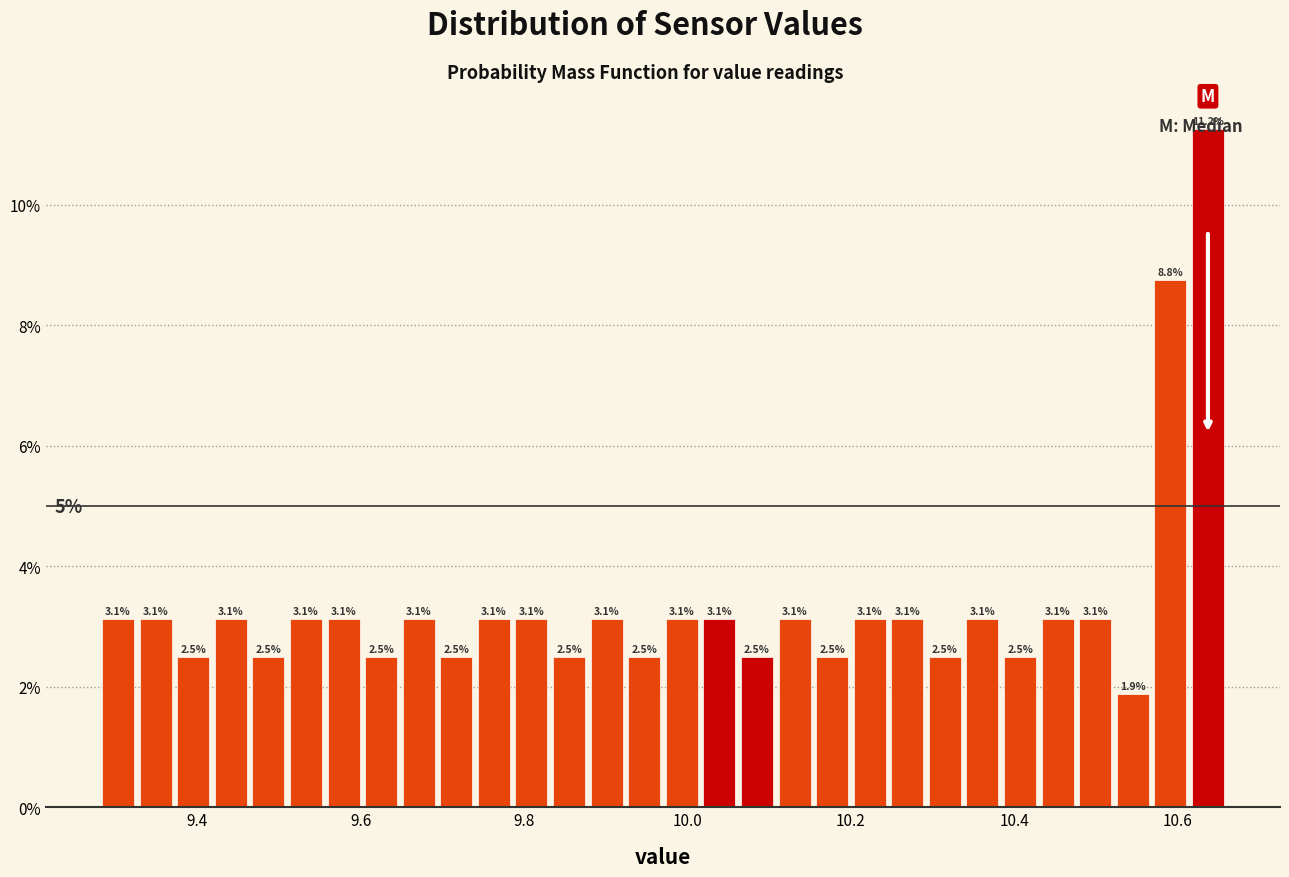

Read against the x-axis, roughly where is the centre of the tallest bar?

10.64